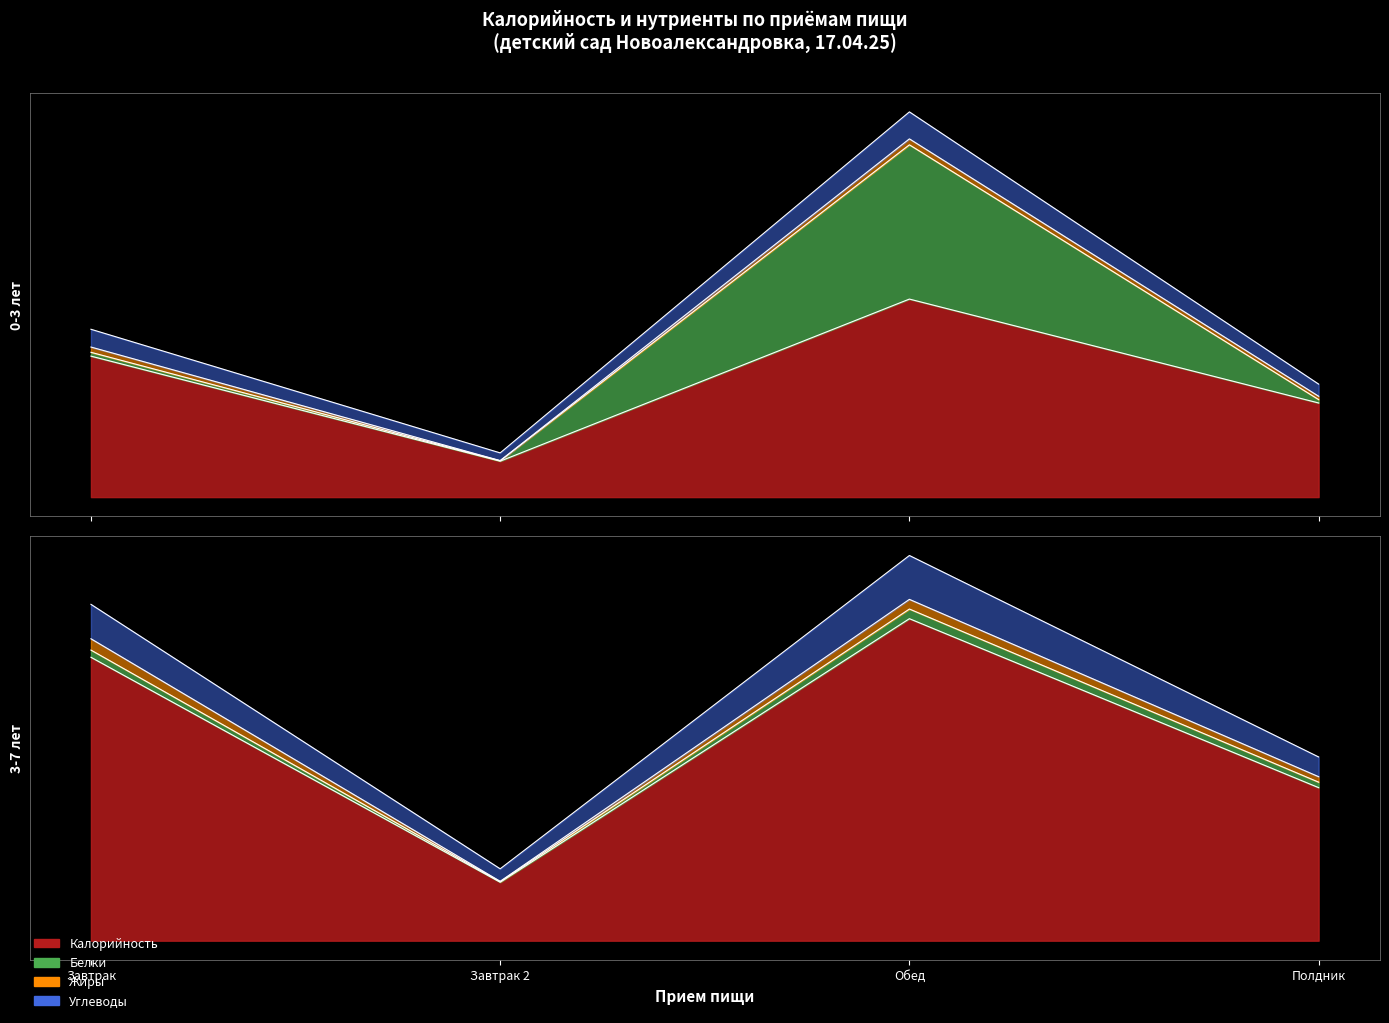

What is the difference between the Углеводы (3-7) values at Полдник and Завтрак?

47.4